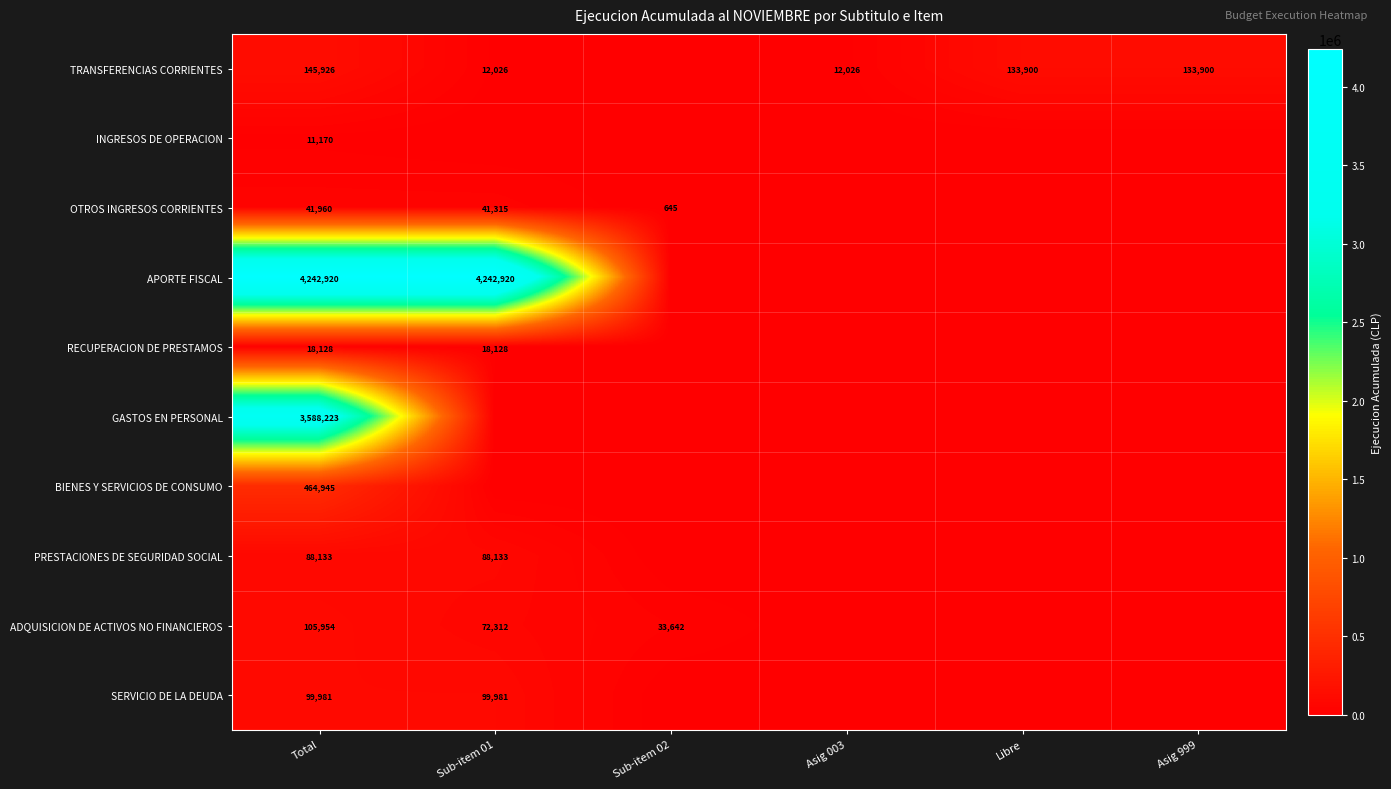

Is the value of SERVICIO DE LA DEUDA at Sub-item 01 greater than the value of ADQUISICION DE ACTIVOS NO FINANCIEROS at Total?

No